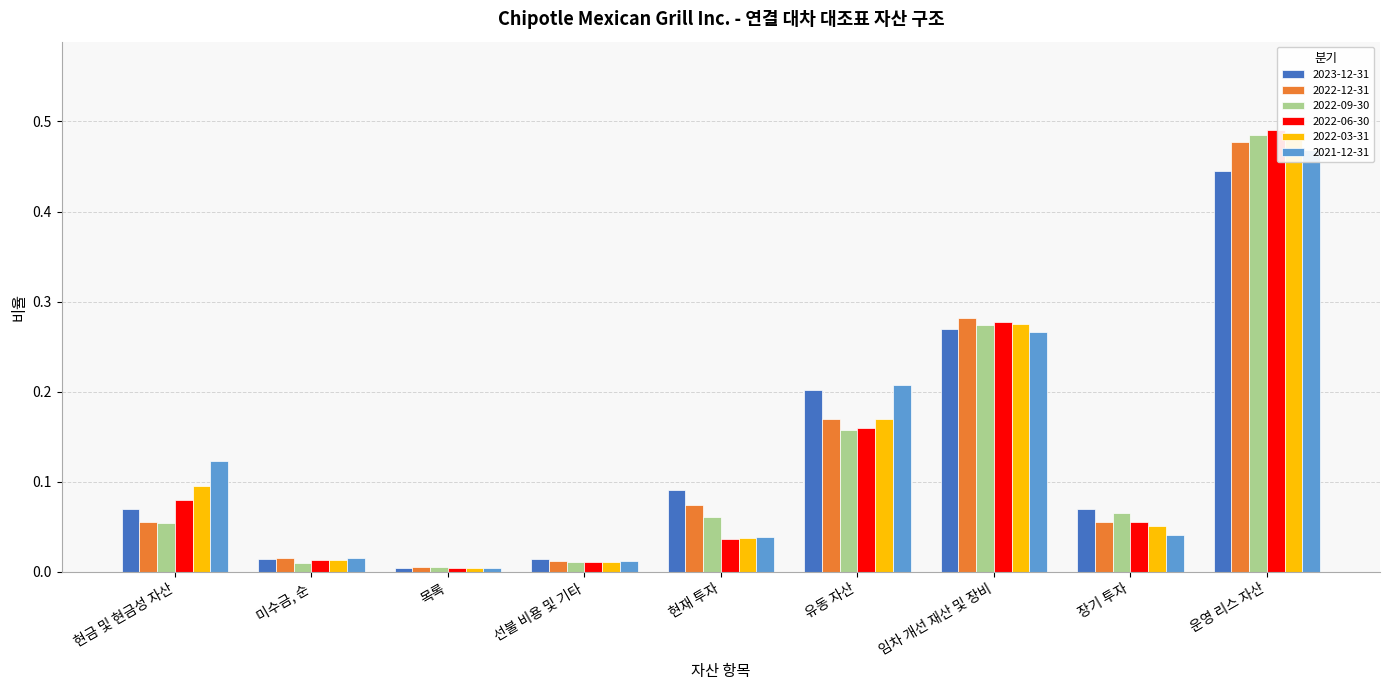

Which series has the largest range (max minus min)?

2022-09-30